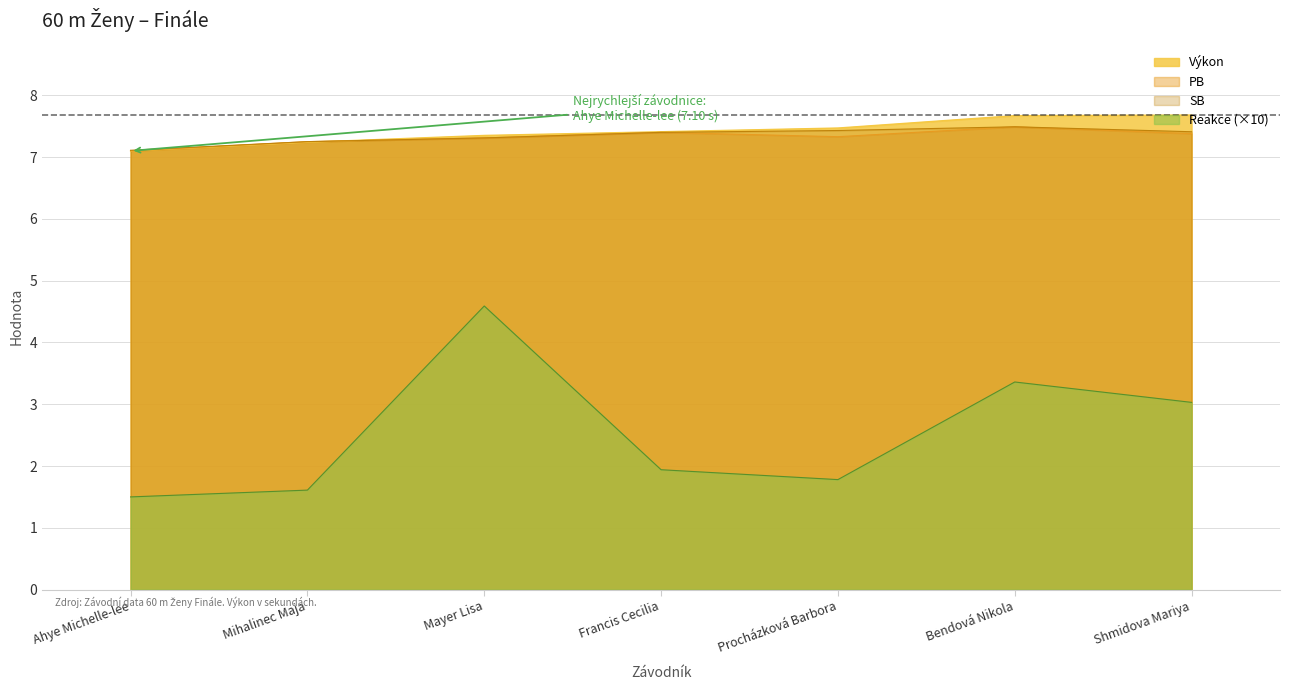

At which category does the chart reach its peak across all series?

Shmidova Mariya